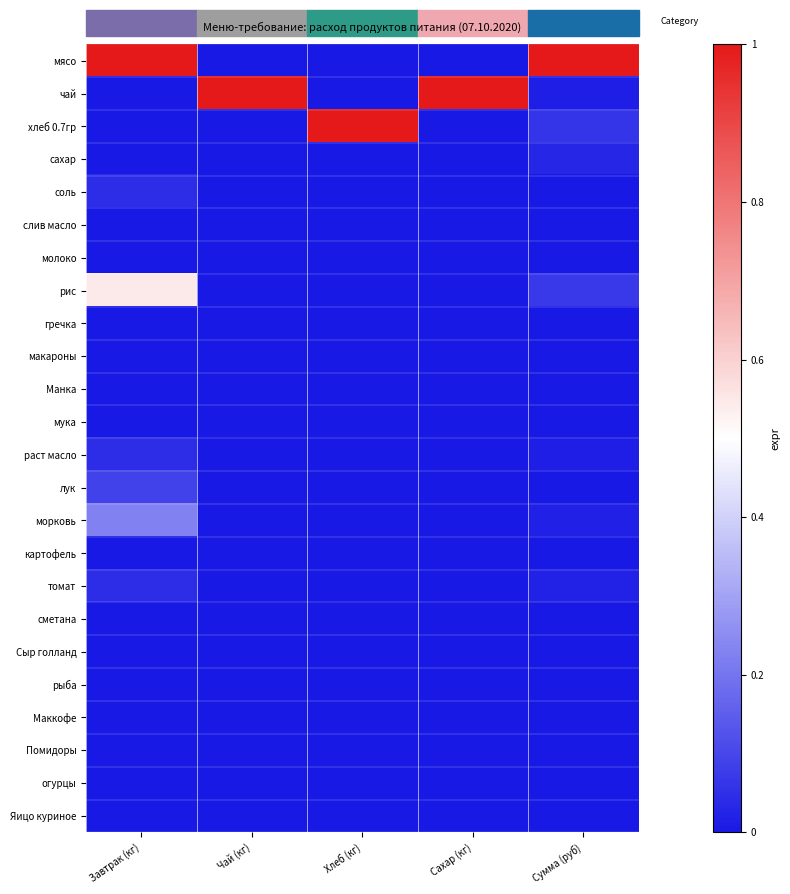

Reading right to left, extract all data points from this chart.

мясо: Сумма (руб)=1.0	Сахар (кг)=0.0	Хлеб (кг)=0.0	Чай (кг)=0.0	Завтрак (кг)=1.0
чай: Сумма (руб)=0.0	Сахар (кг)=1.0	Хлеб (кг)=0.0	Чай (кг)=1.0	Завтрак (кг)=0.0
хлеб 0.7гр: Сумма (руб)=0.1	Сахар (кг)=0.0	Хлеб (кг)=1.0	Чай (кг)=0.0	Завтрак (кг)=0.0
сахар: Сумма (руб)=0.0	Сахар (кг)=0.0	Хлеб (кг)=0.0	Чай (кг)=0.0	Завтрак (кг)=0.0
соль: Сумма (руб)=0.0	Сахар (кг)=0.0	Хлеб (кг)=0.0	Чай (кг)=0.0	Завтрак (кг)=0.0
слив масло: Сумма (руб)=0.0	Сахар (кг)=0.0	Хлеб (кг)=0.0	Чай (кг)=0.0	Завтрак (кг)=0.0
молоко: Сумма (руб)=0.0	Сахар (кг)=0.0	Хлеб (кг)=0.0	Чай (кг)=0.0	Завтрак (кг)=0.0
рис: Сумма (руб)=0.1	Сахар (кг)=0.0	Хлеб (кг)=0.0	Чай (кг)=0.0	Завтрак (кг)=0.5
гречка: Сумма (руб)=0.0	Сахар (кг)=0.0	Хлеб (кг)=0.0	Чай (кг)=0.0	Завтрак (кг)=0.0
макароны: Сумма (руб)=0.0	Сахар (кг)=0.0	Хлеб (кг)=0.0	Чай (кг)=0.0	Завтрак (кг)=0.0
Манка: Сумма (руб)=0.0	Сахар (кг)=0.0	Хлеб (кг)=0.0	Чай (кг)=0.0	Завтрак (кг)=0.0
мука: Сумма (руб)=0.0	Сахар (кг)=0.0	Хлеб (кг)=0.0	Чай (кг)=0.0	Завтрак (кг)=0.0
раст масло: Сумма (руб)=0.0	Сахар (кг)=0.0	Хлеб (кг)=0.0	Чай (кг)=0.0	Завтрак (кг)=0.0
лук: Сумма (руб)=0.0	Сахар (кг)=0.0	Хлеб (кг)=0.0	Чай (кг)=0.0	Завтрак (кг)=0.1
морковь: Сумма (руб)=0.0	Сахар (кг)=0.0	Хлеб (кг)=0.0	Чай (кг)=0.0	Завтрак (кг)=0.2
картофель: Сумма (руб)=0.0	Сахар (кг)=0.0	Хлеб (кг)=0.0	Чай (кг)=0.0	Завтрак (кг)=0.0
томат: Сумма (руб)=0.0	Сахар (кг)=0.0	Хлеб (кг)=0.0	Чай (кг)=0.0	Завтрак (кг)=0.0
сметана: Сумма (руб)=0.0	Сахар (кг)=0.0	Хлеб (кг)=0.0	Чай (кг)=0.0	Завтрак (кг)=0.0
Сыр голланд: Сумма (руб)=0.0	Сахар (кг)=0.0	Хлеб (кг)=0.0	Чай (кг)=0.0	Завтрак (кг)=0.0
рыба: Сумма (руб)=0.0	Сахар (кг)=0.0	Хлеб (кг)=0.0	Чай (кг)=0.0	Завтрак (кг)=0.0
Маккофе: Сумма (руб)=0.0	Сахар (кг)=0.0	Хлеб (кг)=0.0	Чай (кг)=0.0	Завтрак (кг)=0.0
Помидоры: Сумма (руб)=0.0	Сахар (кг)=0.0	Хлеб (кг)=0.0	Чай (кг)=0.0	Завтрак (кг)=0.0
огурцы: Сумма (руб)=0.0	Сахар (кг)=0.0	Хлеб (кг)=0.0	Чай (кг)=0.0	Завтрак (кг)=0.0
Яицо куриное: Сумма (руб)=0.0	Сахар (кг)=0.0	Хлеб (кг)=0.0	Чай (кг)=0.0	Завтрак (кг)=0.0